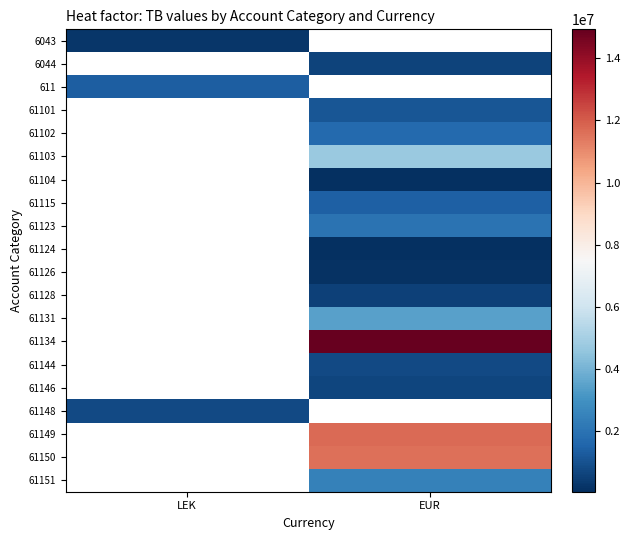

How many data points in 61151 are above 2483496?

1